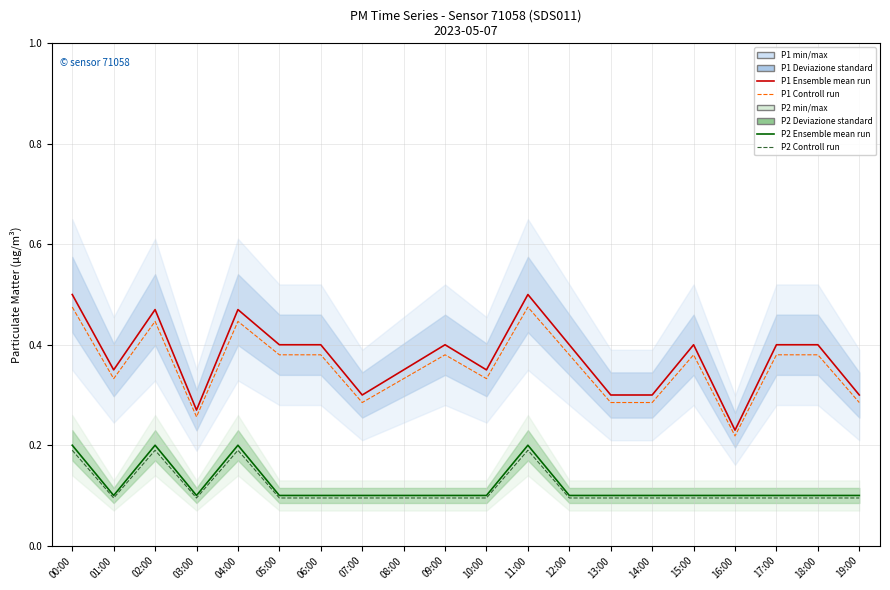

List the series in order of their peak value, lowest first.

P2 Controll run, P2 Ensemble mean run, P1 Controll run, P1 Ensemble mean run